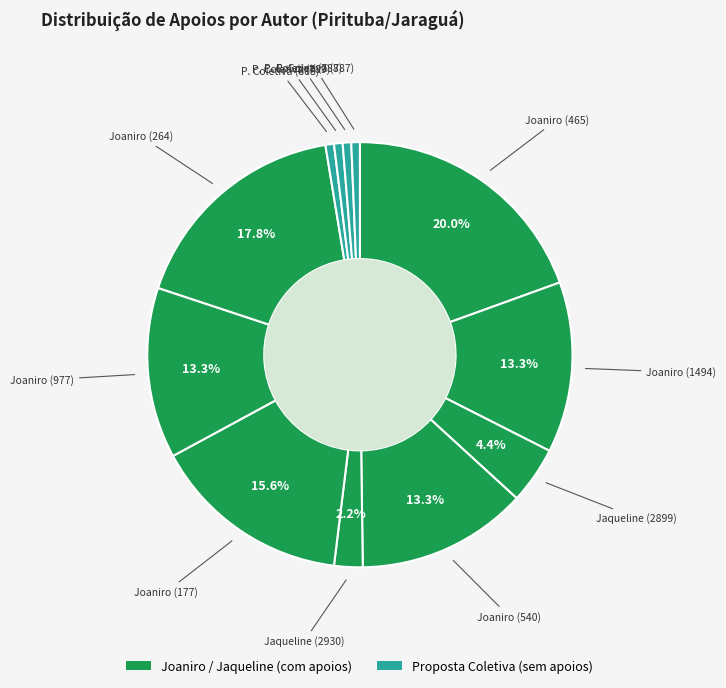

Rank the categories by value from lowest to highest.

Proposta Coletiva (808), Proposta Coletiva (789), Proposta Coletiva (788), Proposta Coletiva (787), Jaqueline (2930), Jaqueline (2899), Joaniro (1494), Joaniro (540), Joaniro (977), Joaniro (177), Joaniro (264), Joaniro (465)